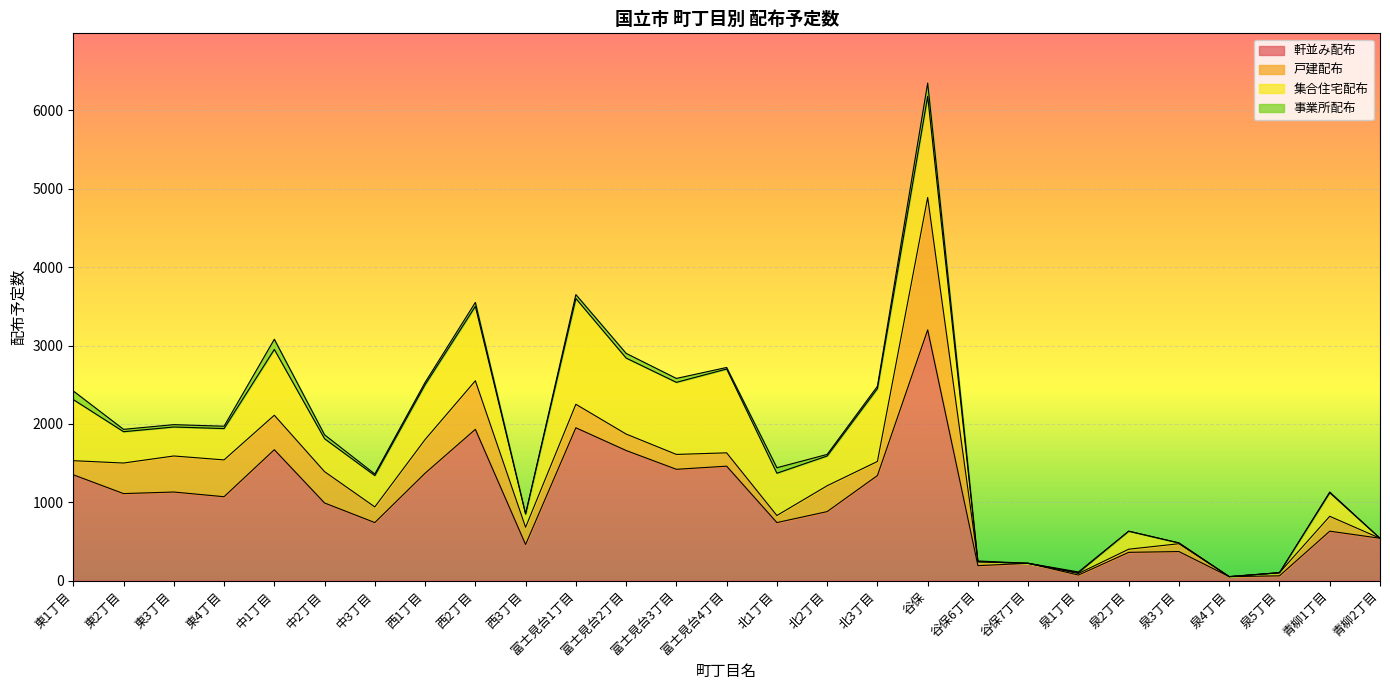

At which category is the sum across all series the highest?

谷保